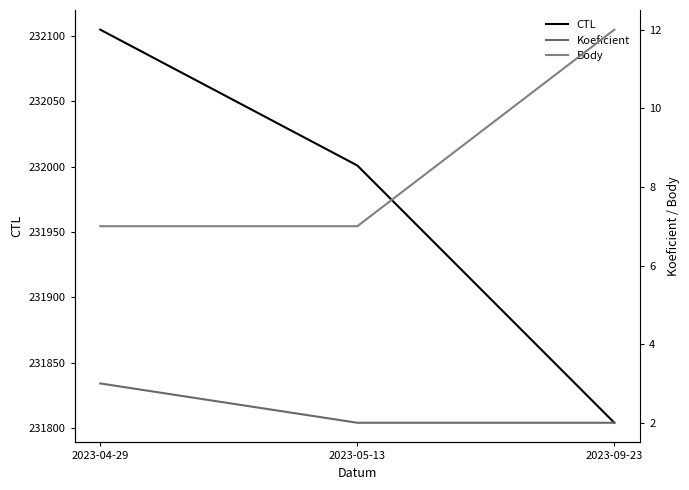

What position from the right is 2023-04-29?

3